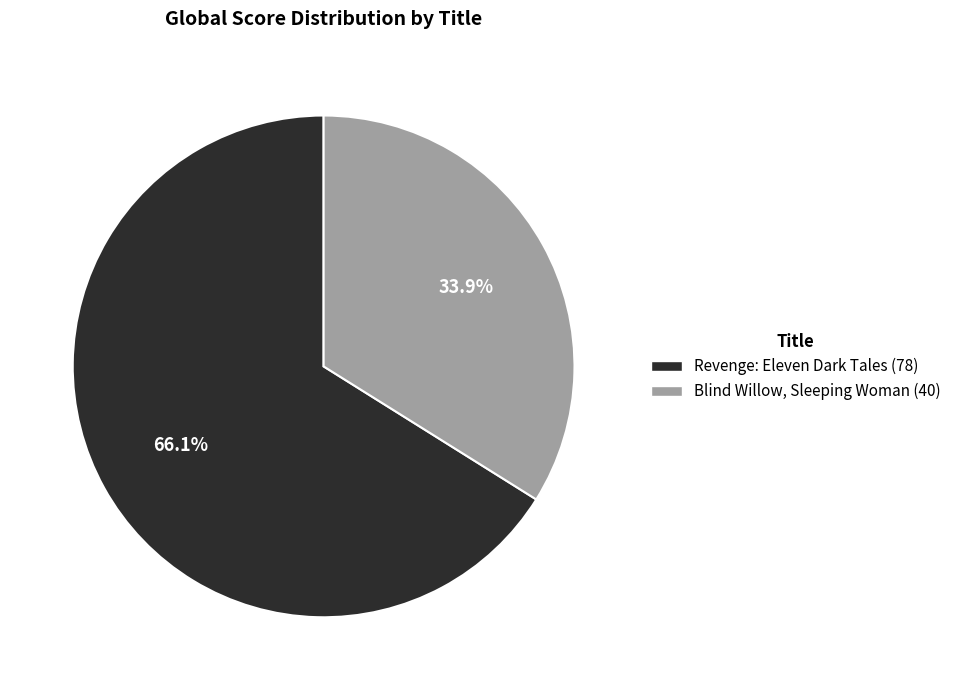

What is the ratio of the value at Revenge: Eleven Dark Tales (78) to the value at Blind Willow, Sleeping Woman (40)?

1.9